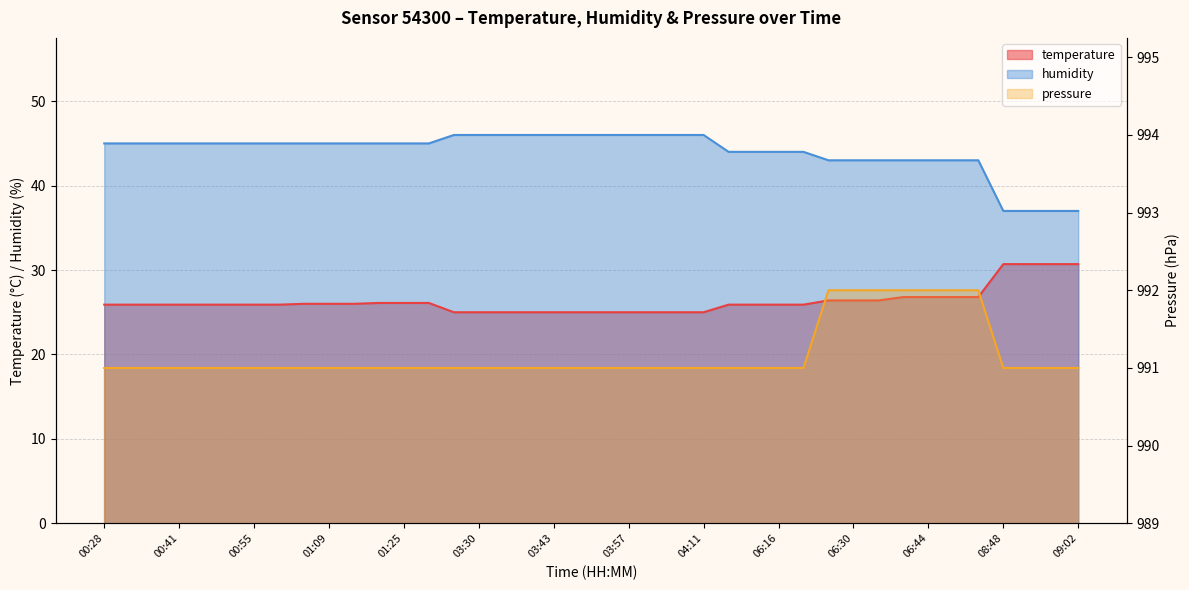

True or false: humidity has more than 1 interior local peaks.

False